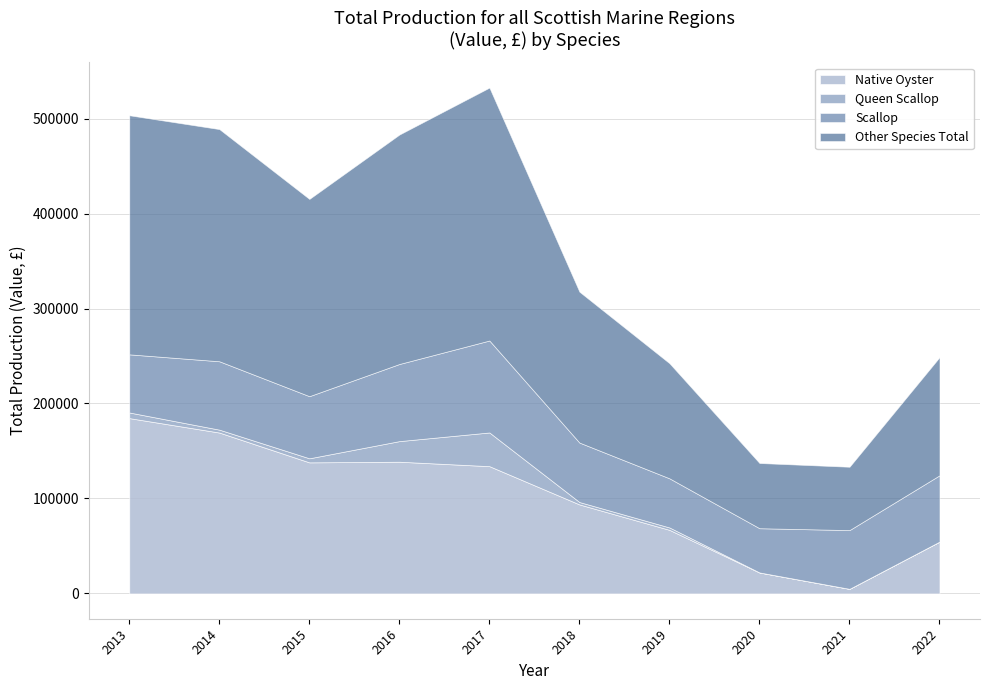

Is it true that Native Oyster equals 66950 at 2019?

True